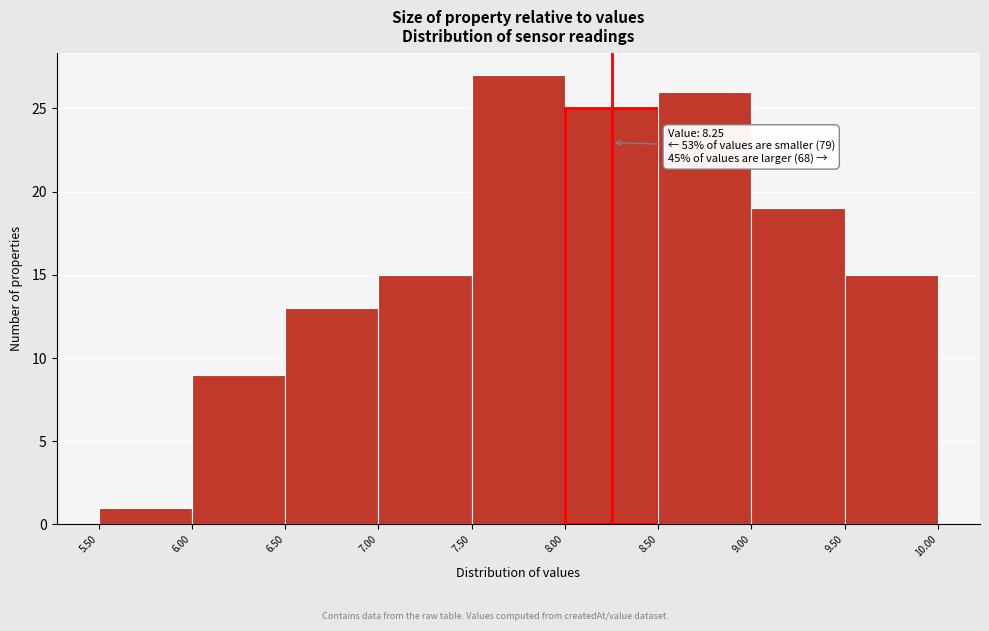

Which range on the x-axis has the tallest bar?

7.50 to 8.00